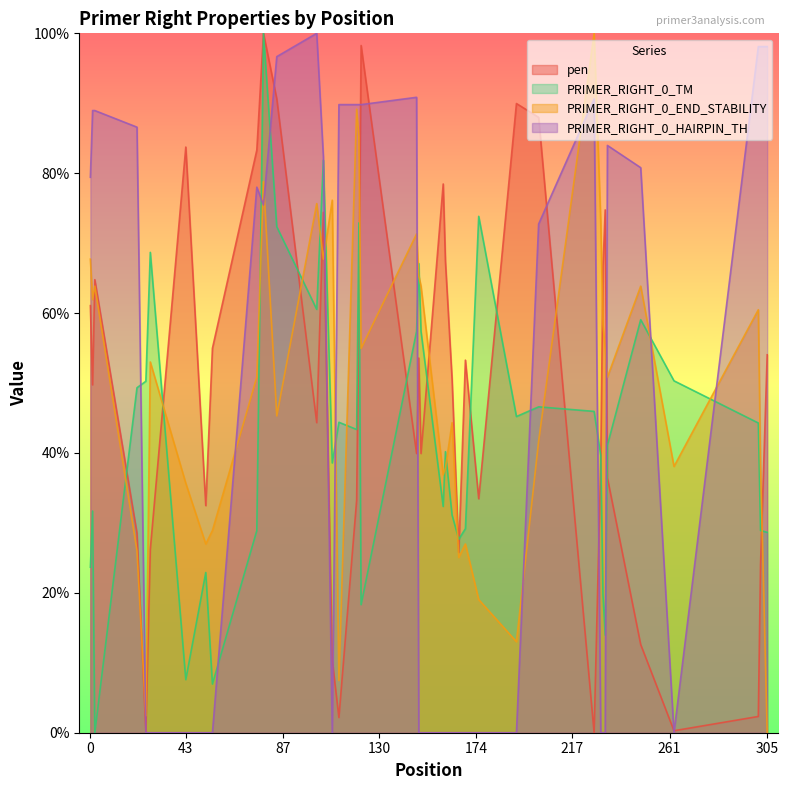

True or false: PRIMER_RIGHT_0_TM has a value of 43.9 at 302.

False